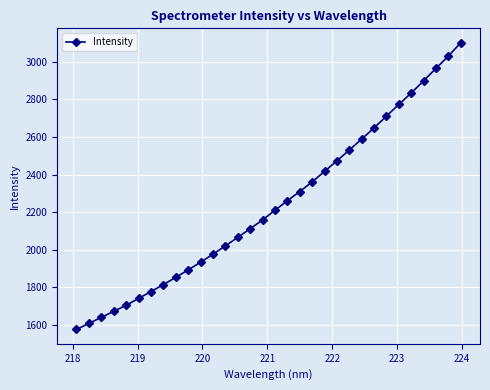

How many lines are shown in the chart?

1